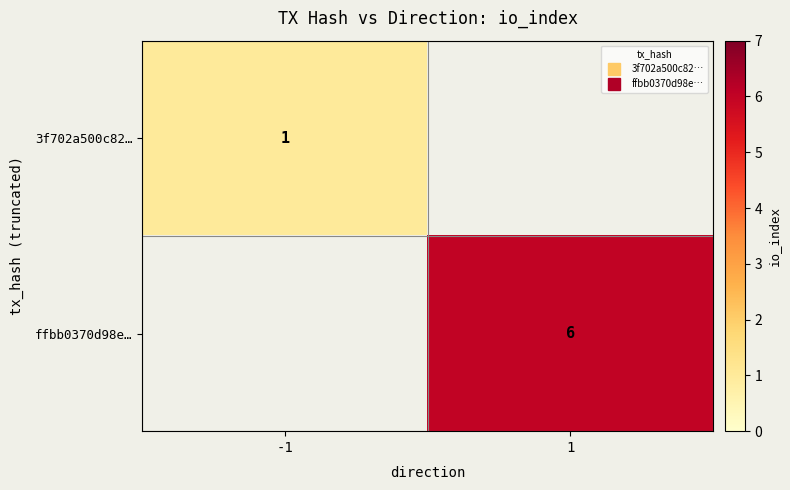

Is the value of ffbb0370d98e… at 1 greater than the value of 3f702a500c82… at 1?

No